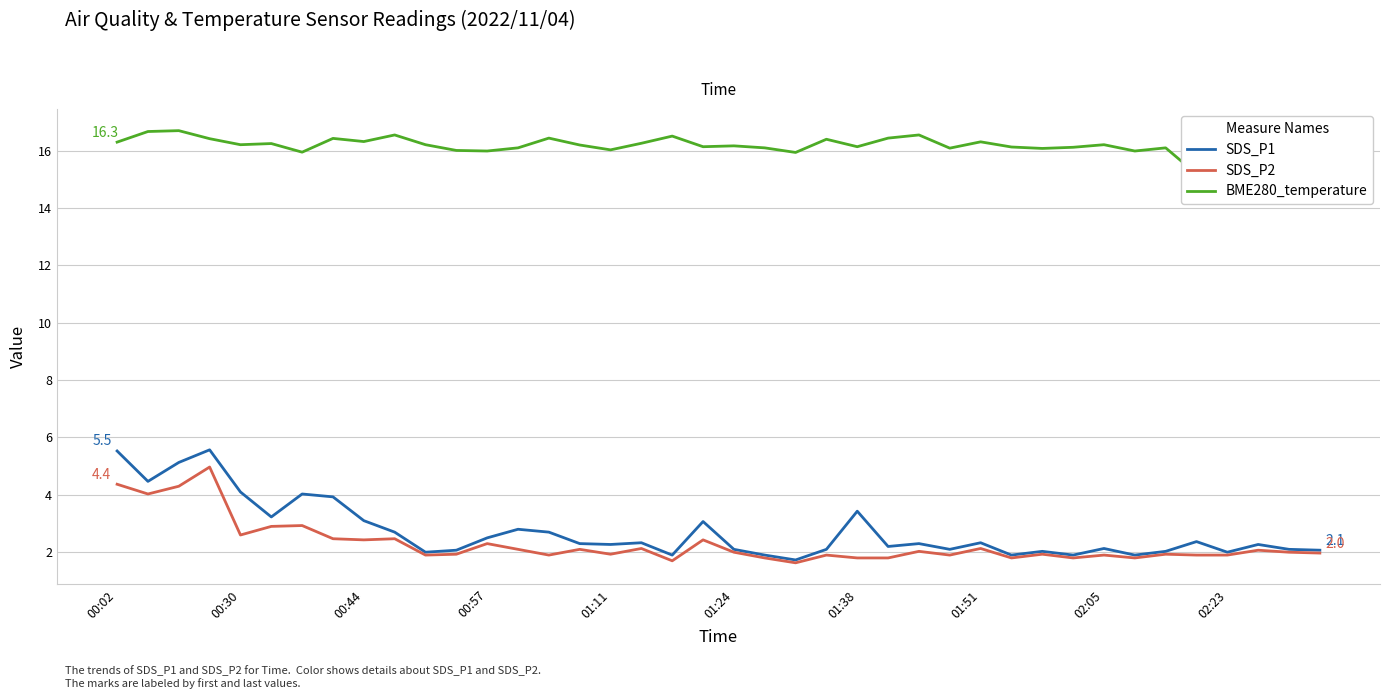

Read the SDS_P2 value at 02:05.

1.9